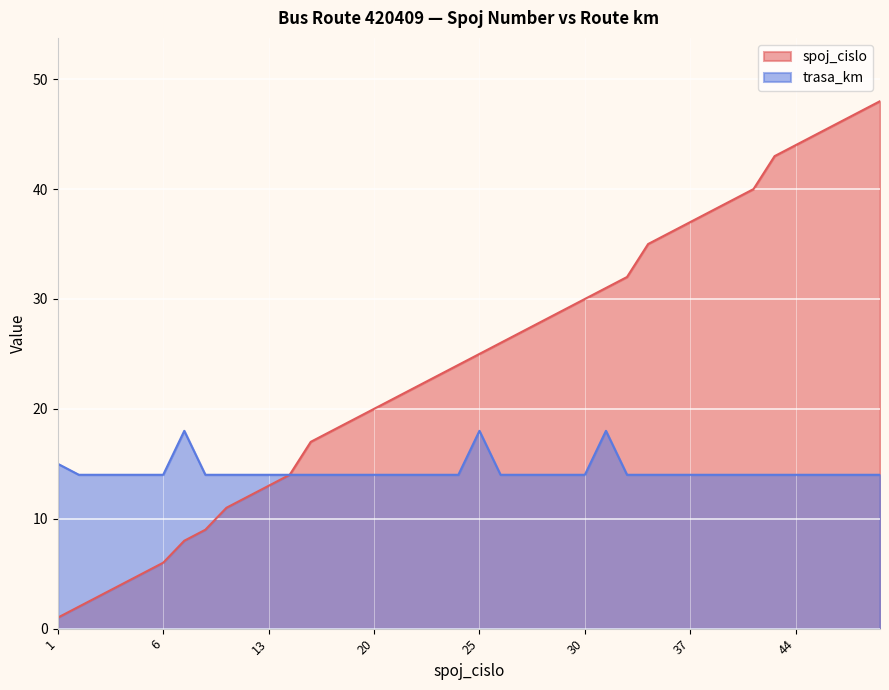

True or false: trasa_km has a value of 24 at 37.

False